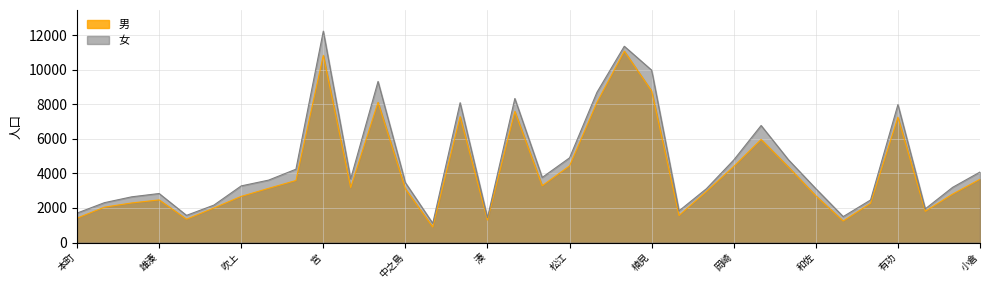

True or false: 女 and 男 cross at least once.

False